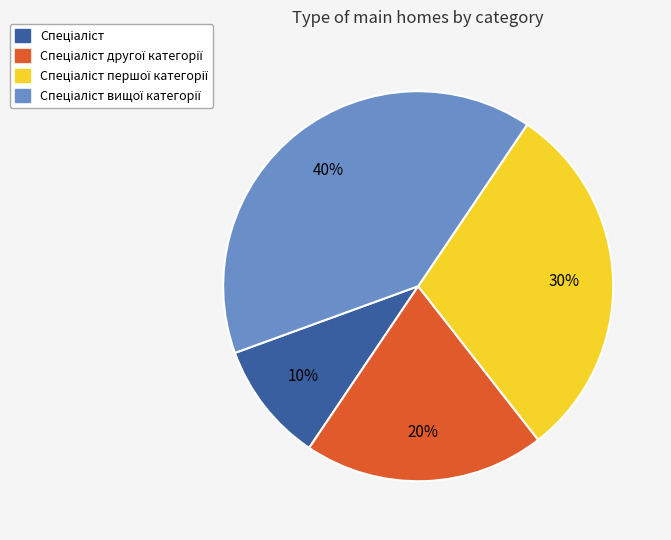

Is there any slice that represents more than half of the pie?

No